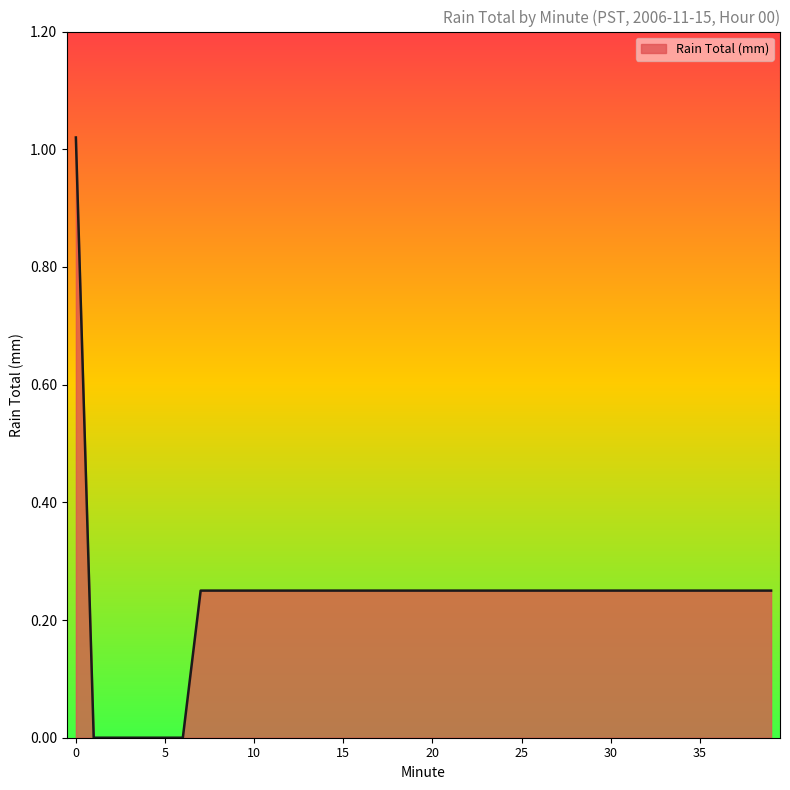

What is the difference between the second highest and minimum values?

0.2